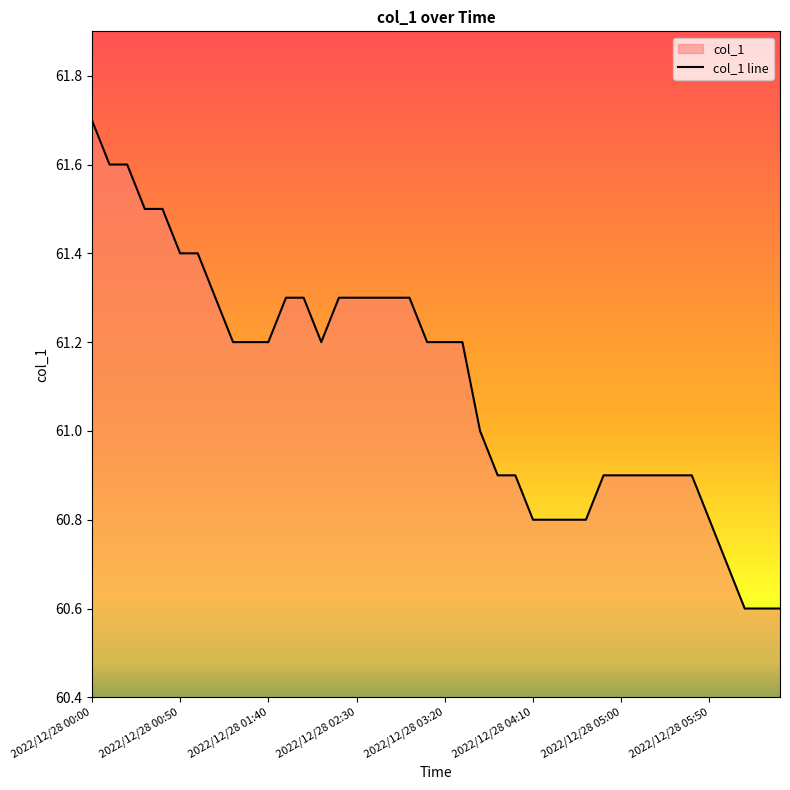

Which category has the lowest value across all series?

37